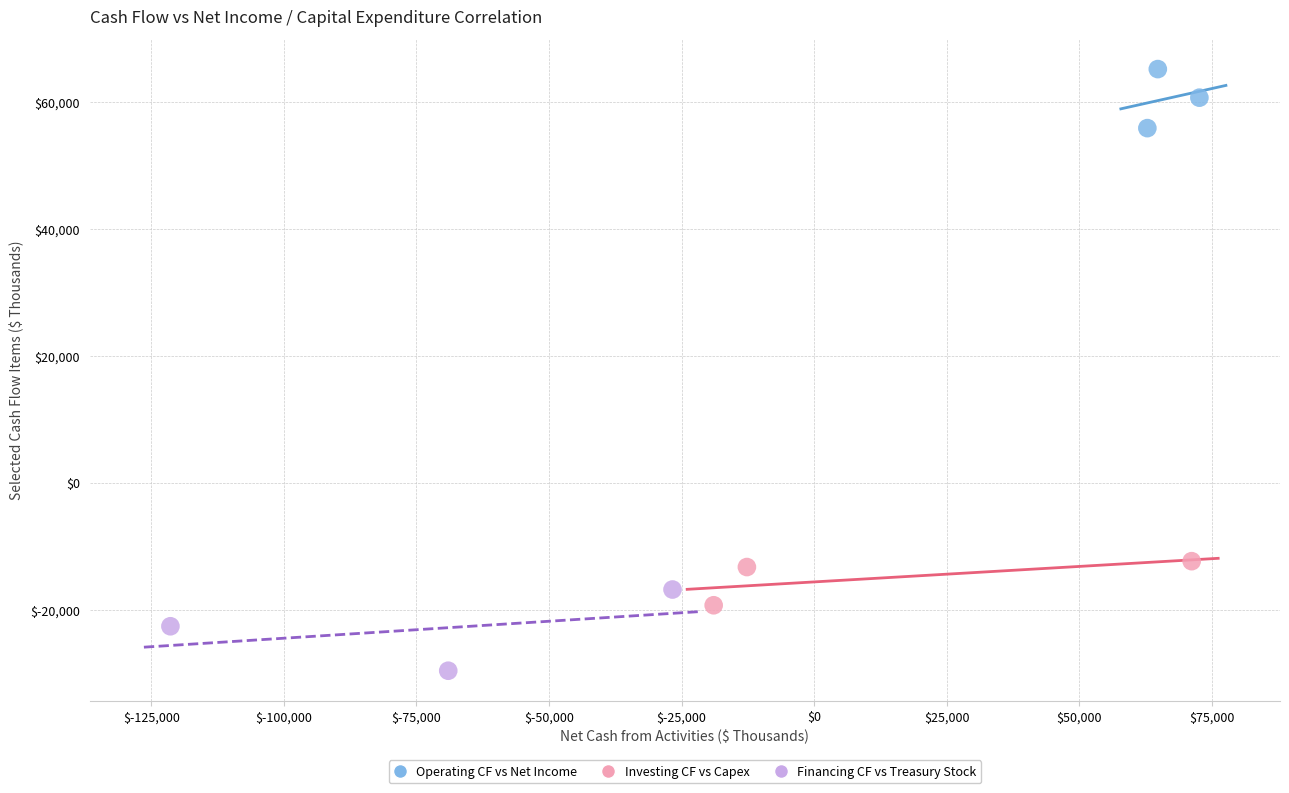

Which series reaches the maximum Y coordinate?

Operating CF vs Net Income